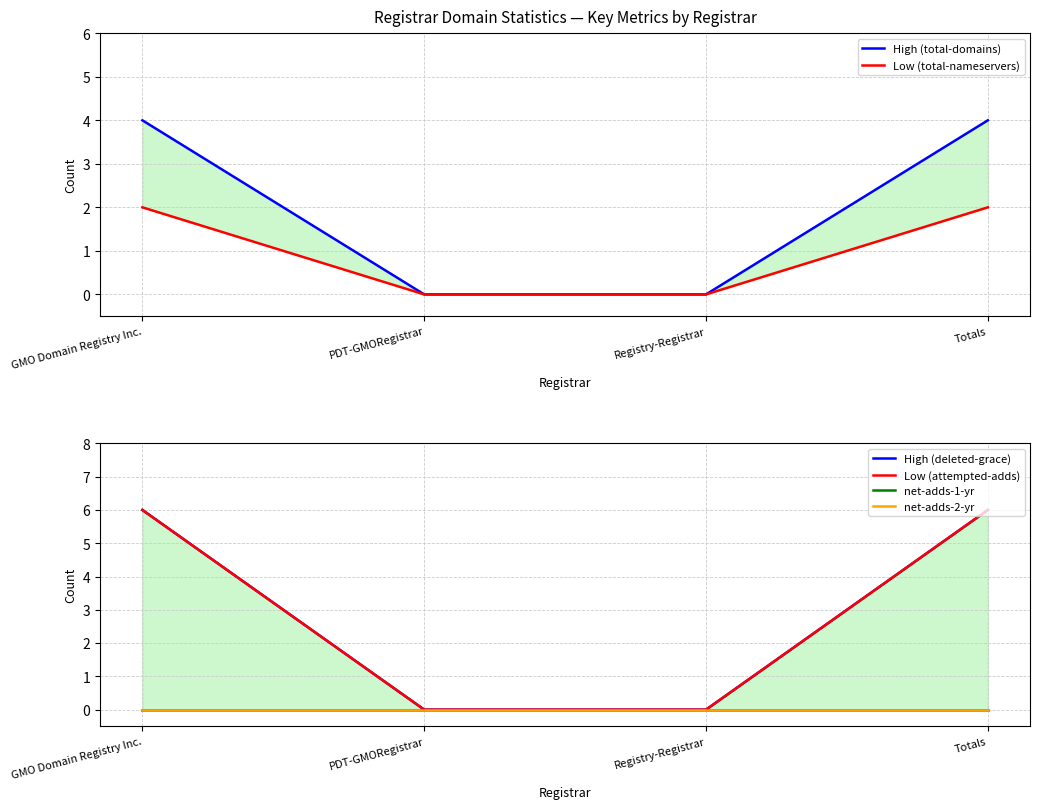

At Totals, list the series in order from smallest to largest.

net-adds-1-yr, net-adds-2-yr, Low (total-nameservers), High (total-domains), High (deleted-grace), Low (attempted-adds)